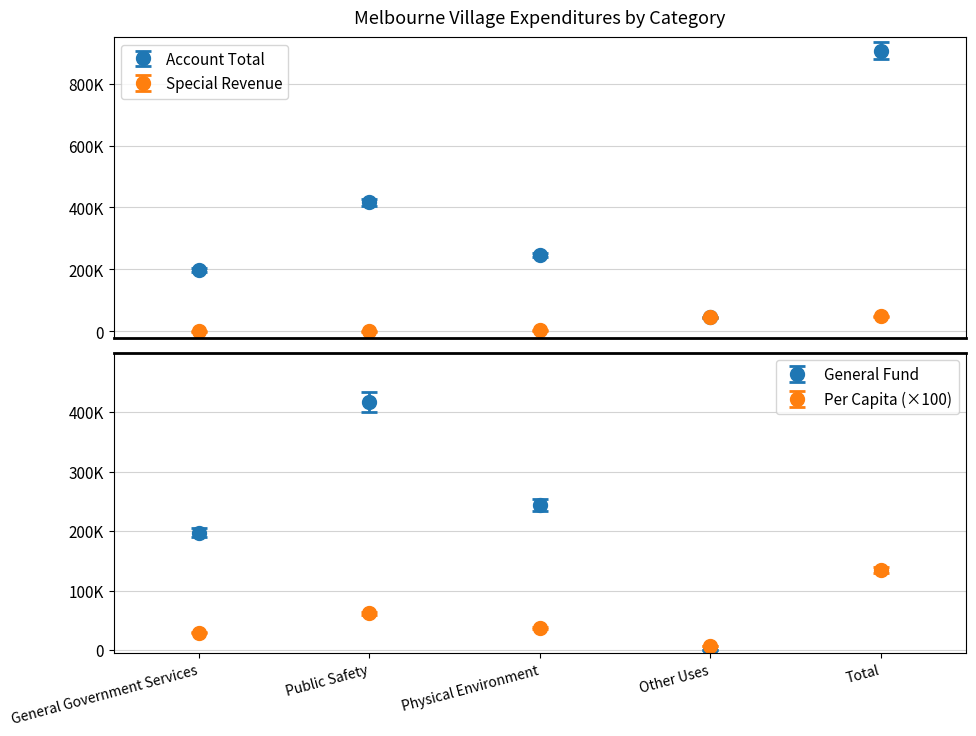

At which category does the chart reach its minimum across all series?

Other Uses